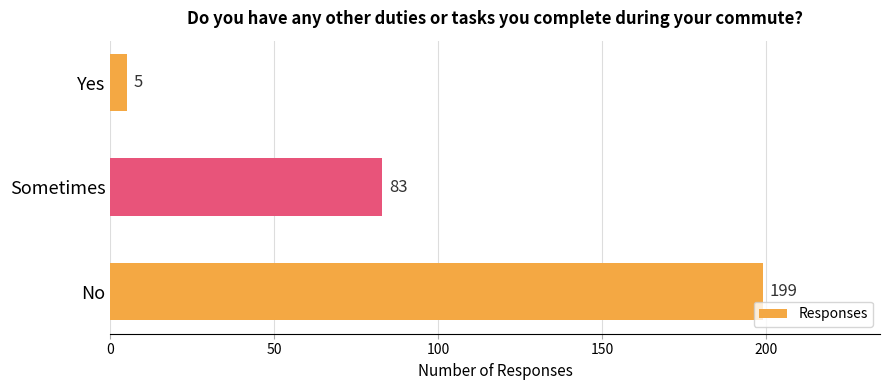

At which label is the value closest to 102?

Sometimes